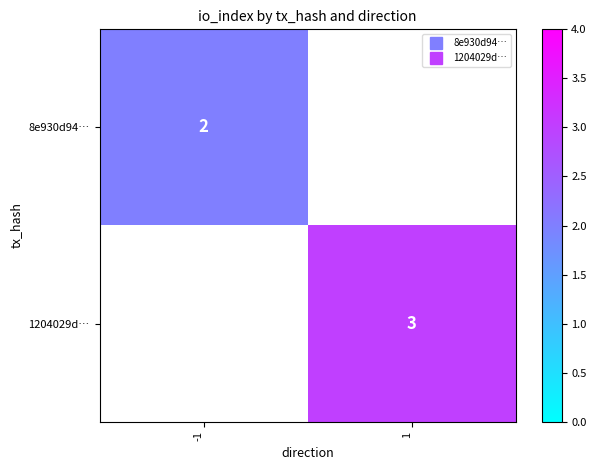

At how many categories does at least one series exceed 2?

1